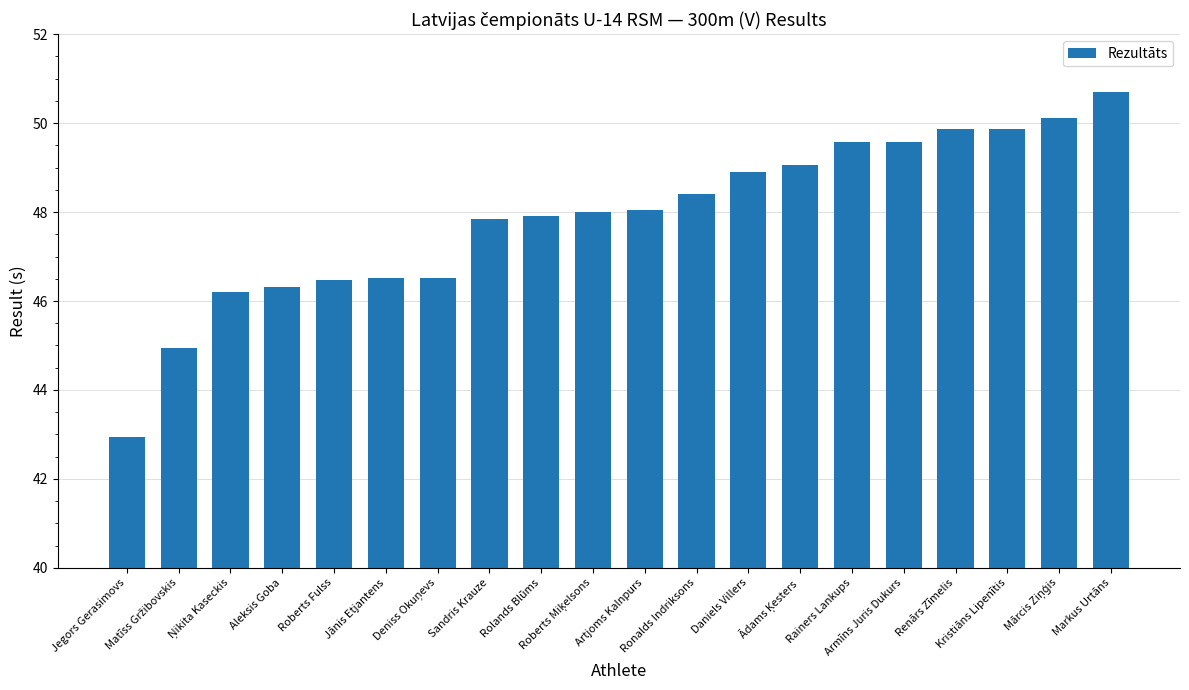

What is the sum of all values?

957.8